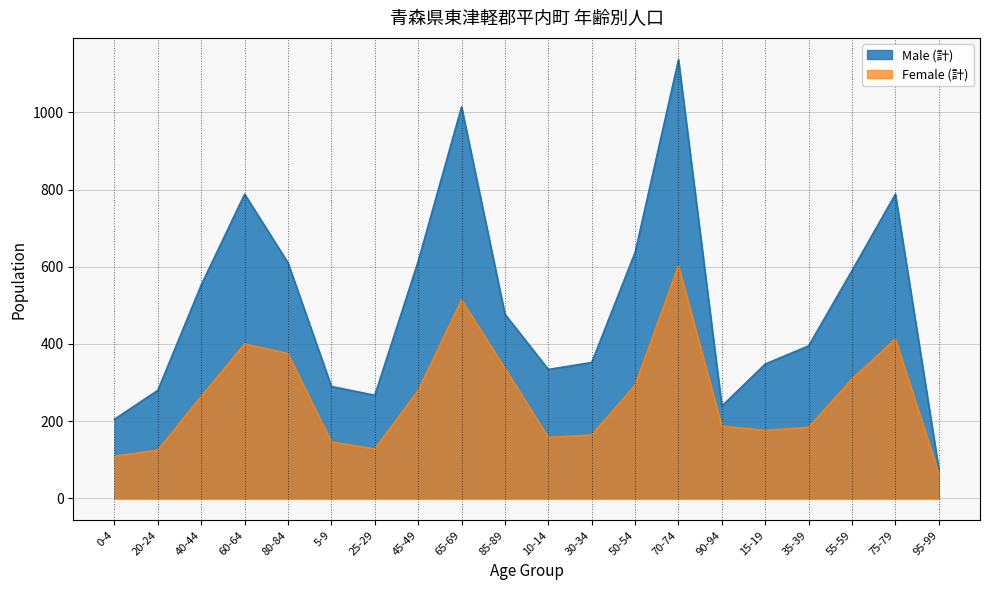

Is the value of Male (計) at 30-34 greater than the value of Female (計) at 20-24?

Yes